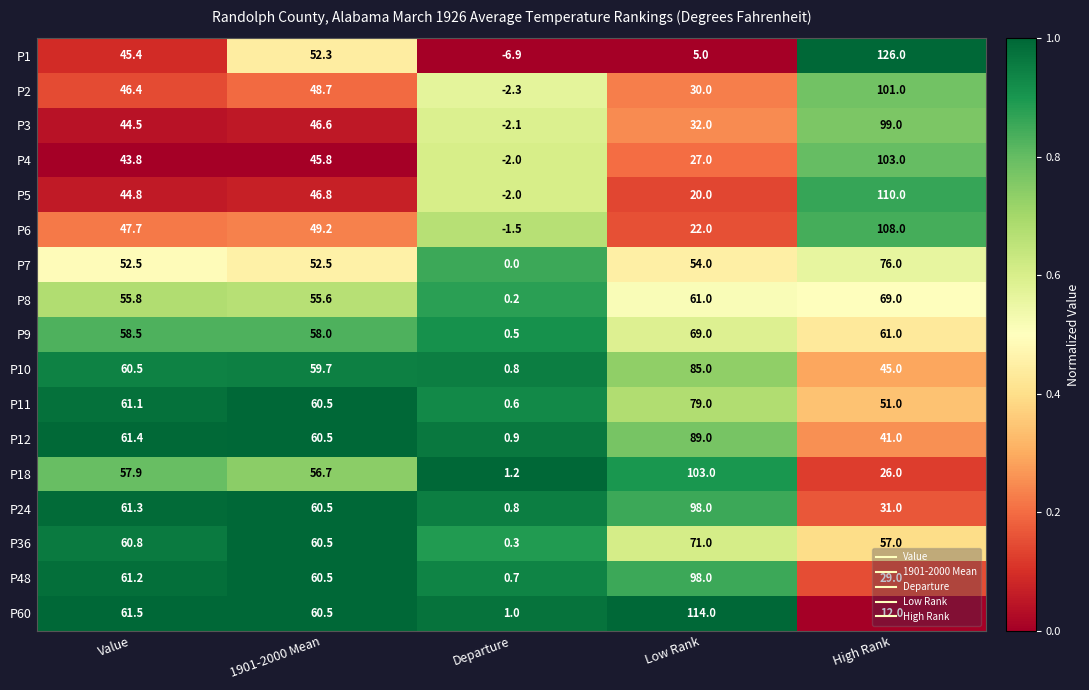

Where does the P3 series first go above 44?

Value